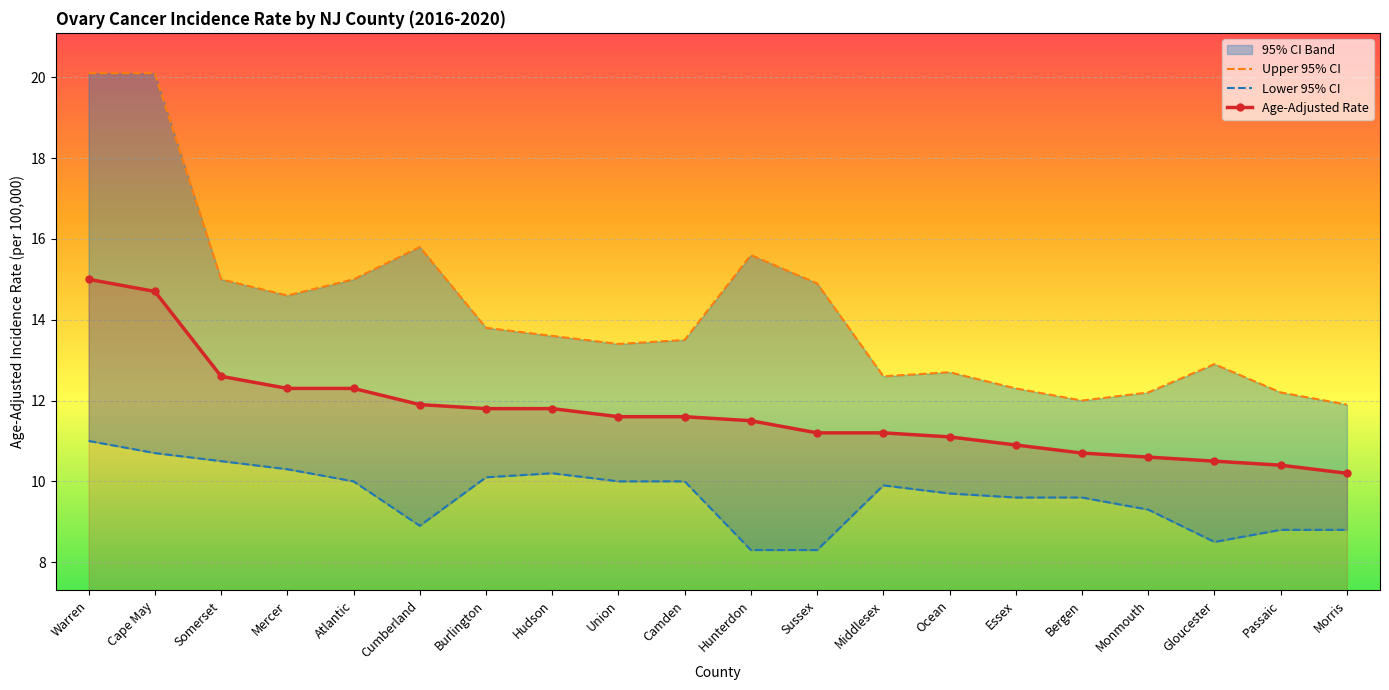

What is the spread (max minus min) of values at Burlington?

3.7